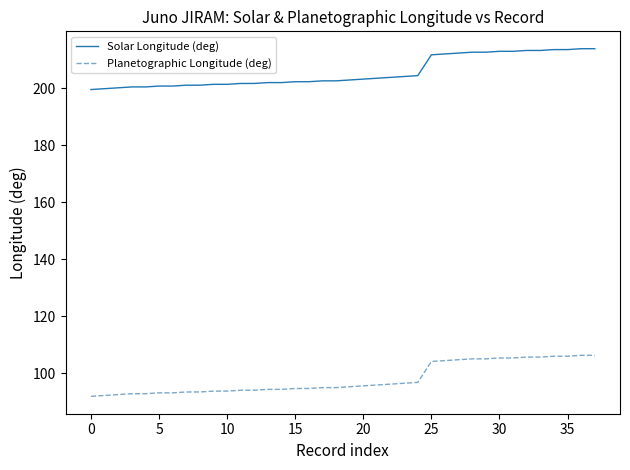

What is the average value of the Planetographic Longitude (deg) series?

98.1